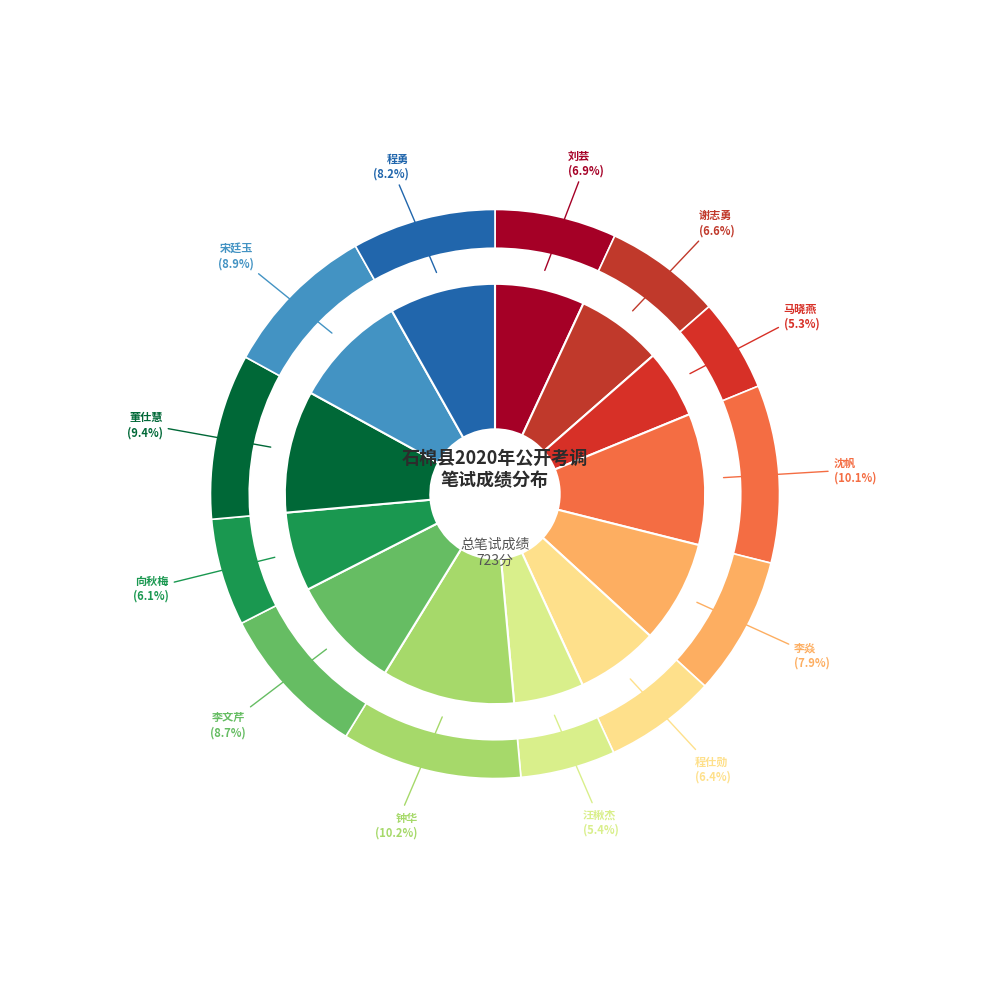

Rank the categories by value from lowest to highest.

马晓燕, 汪楸杰, 向秋梅, 程仕勋, 谢志勇, 刘芸, 李焱, 程勇, 李文芹, 宋廷玉, 董仕慧, 沈帆, 钟华